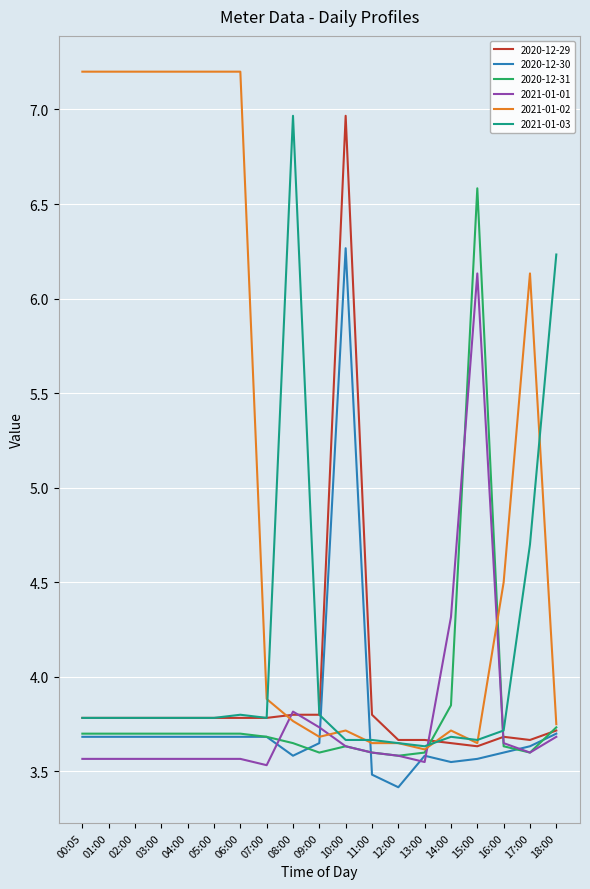

At which category does the chart reach its minimum across all series?

12:00